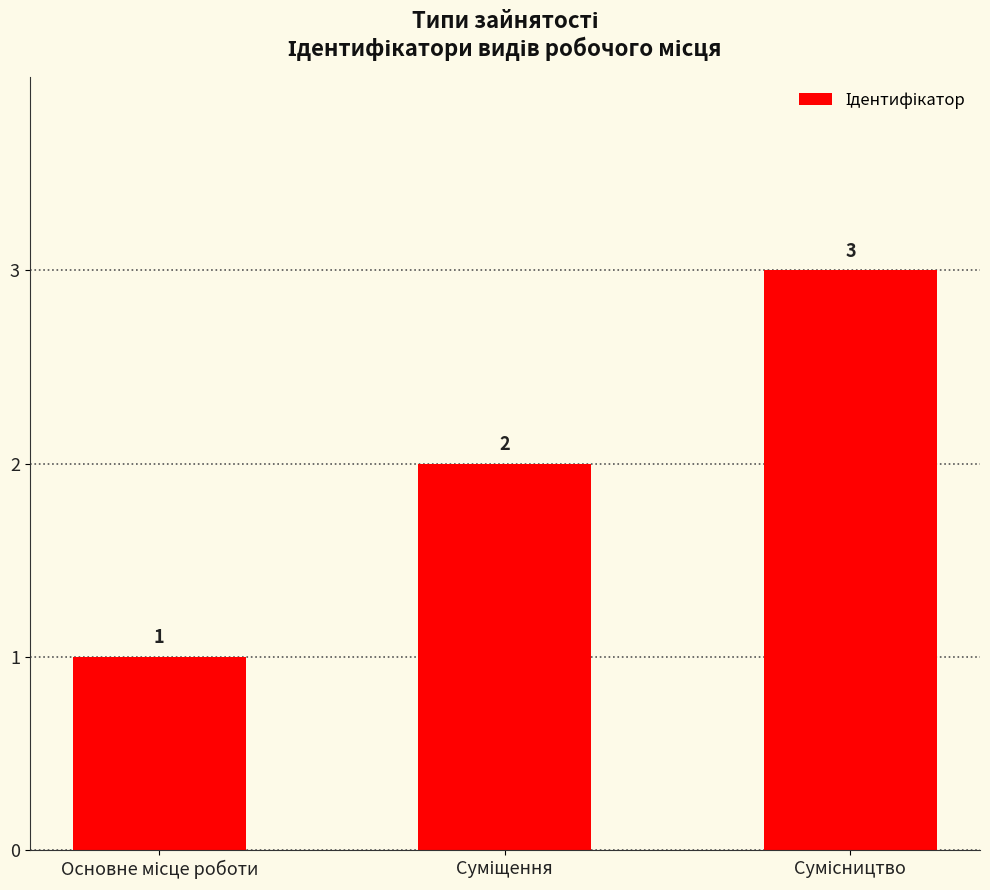

What is the difference between the second highest and minimum values?

1